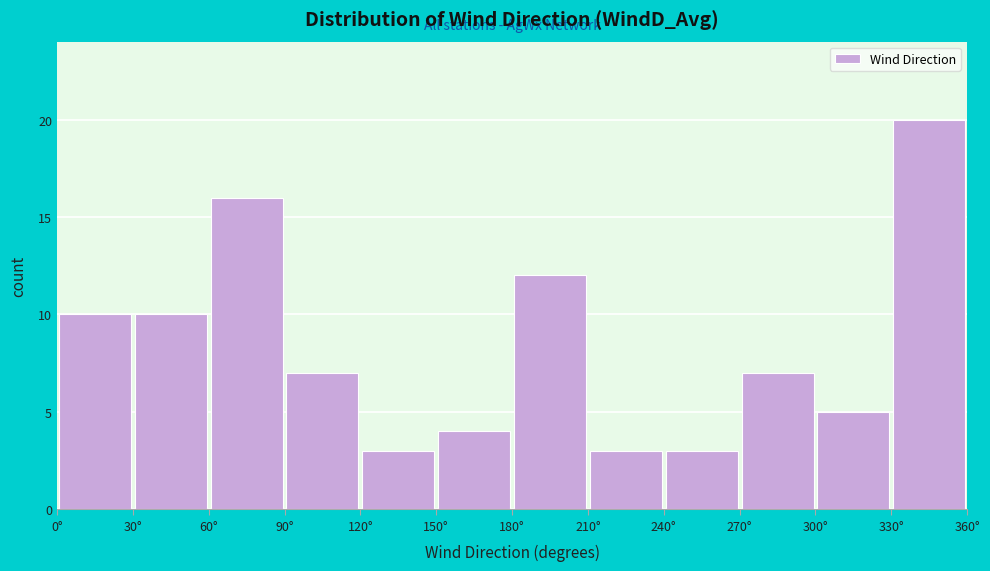

Which range on the x-axis has the tallest bar?

330 to 360